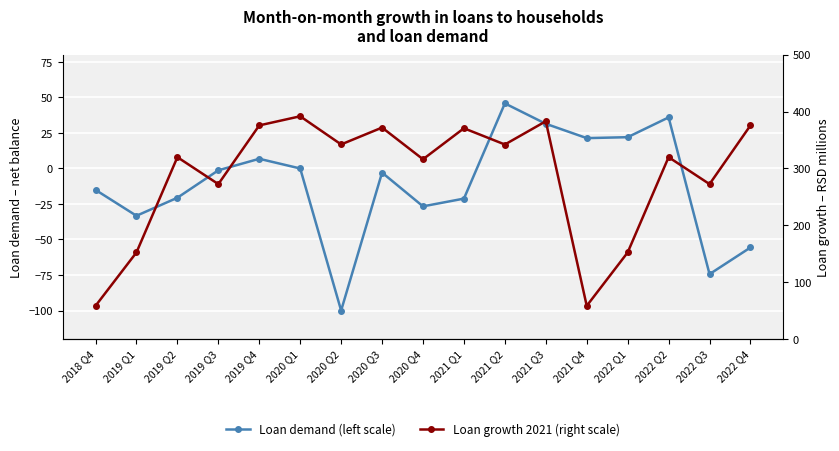

How many values in the Loan demand (left scale) series are below -2?

9